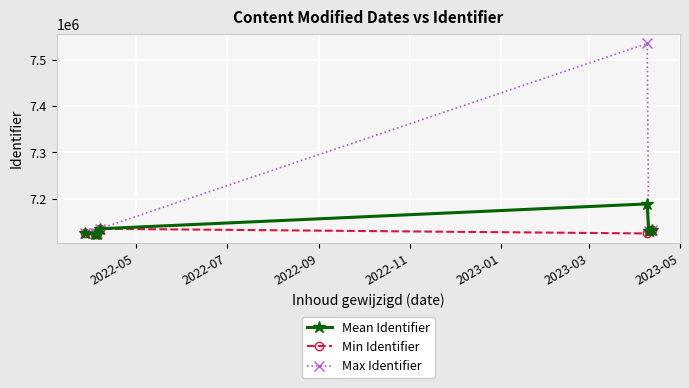

Which series has the widest spread of values?

Max Identifier